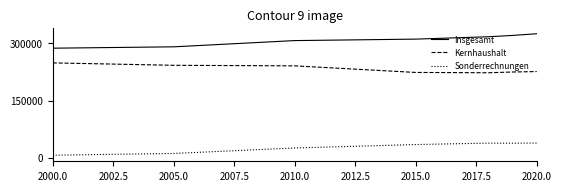

What is the difference between the maximum and minimum values in the Kernhaushalt series?

25910